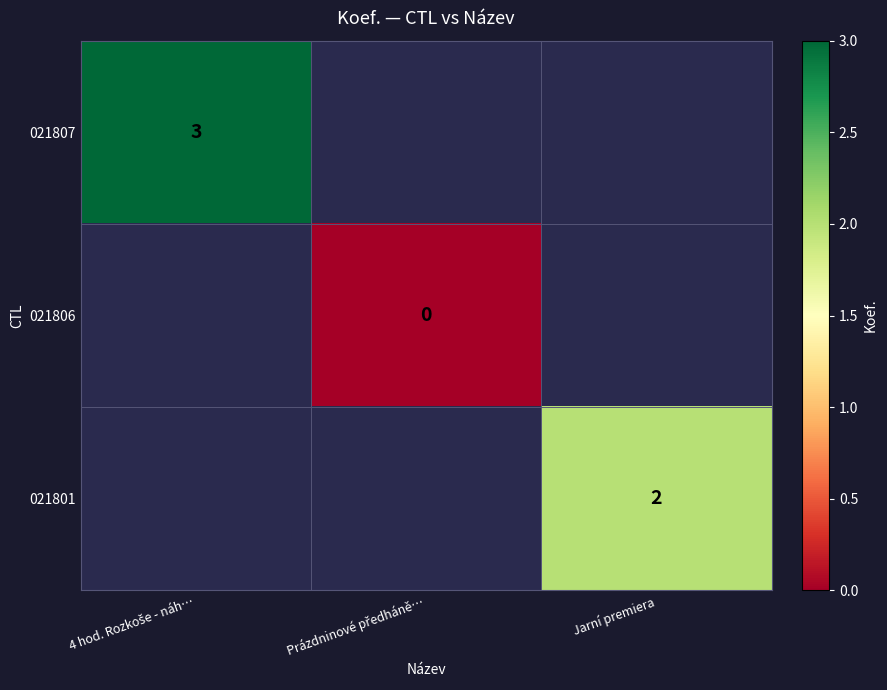

What is the maximum value shown in the chart?

3.0